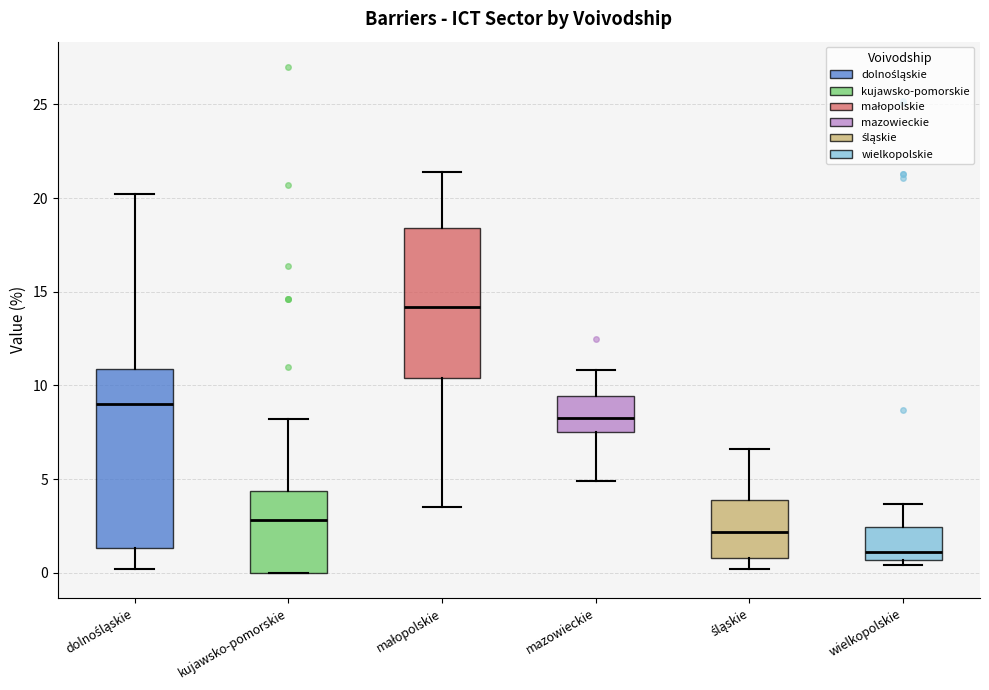

Which box's median line is the lowest?

wielkopolskie